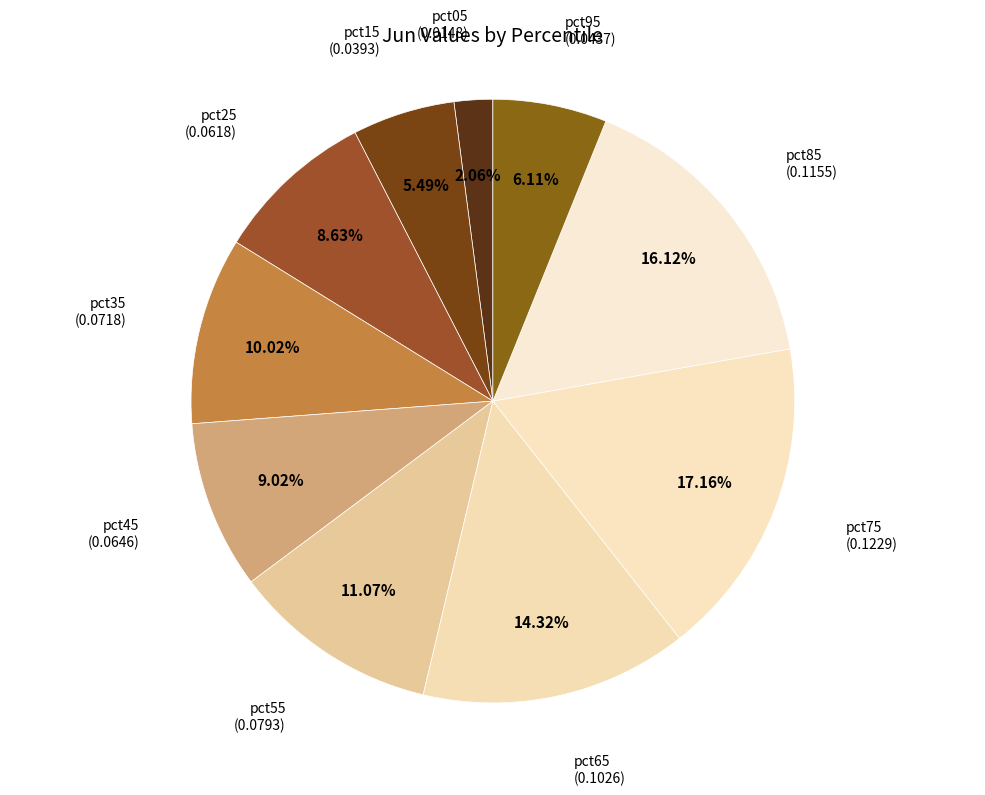

Which category has the biggest portion of the pie?

pct75